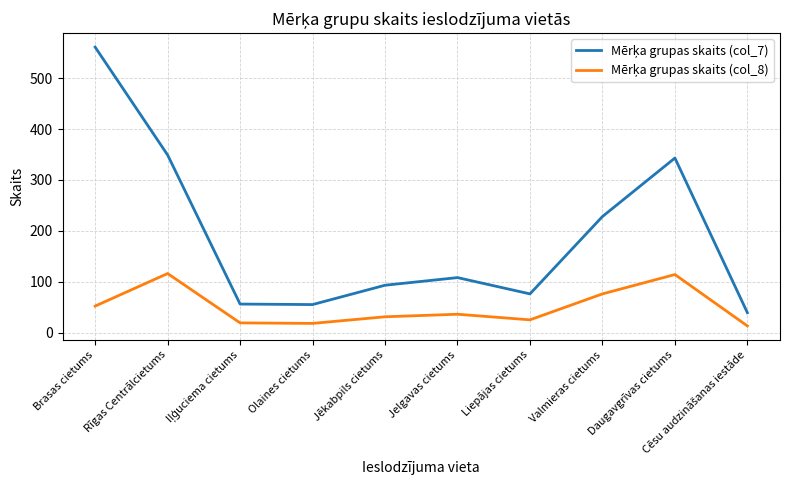

What is the total value across all series at Daugavgrīvas cietums?

457